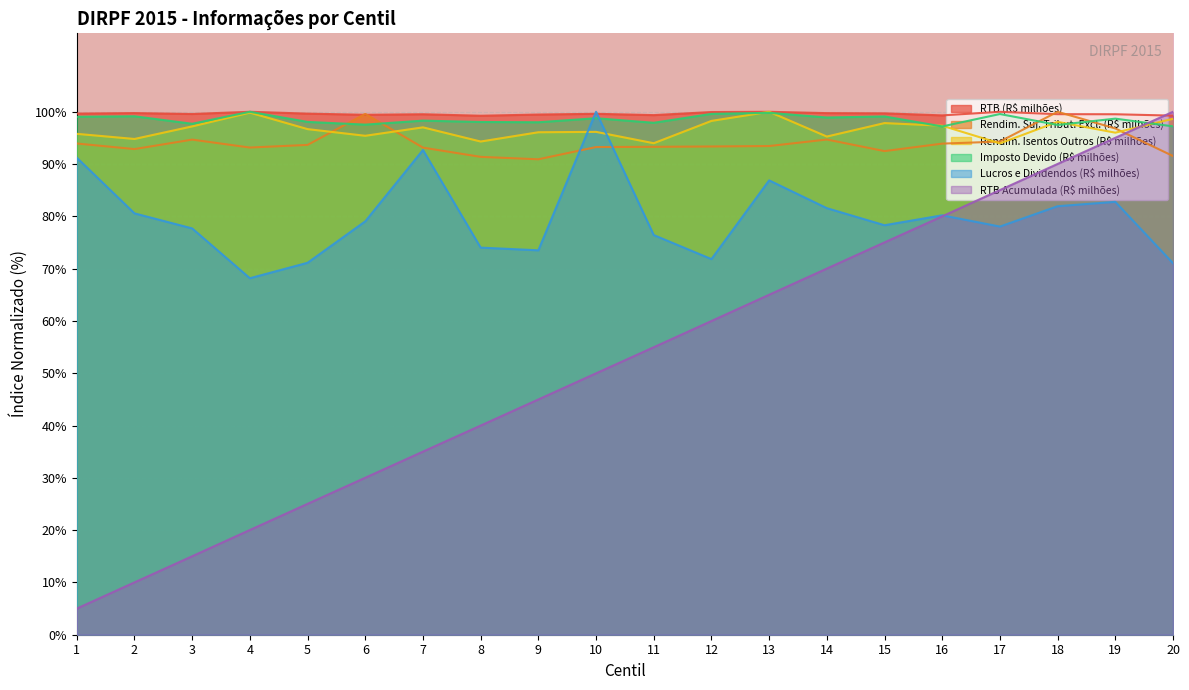

Reading right to left, transcribe all the data shown in this chart.

RTB (R$ milhões): 99.3	99.5	99.5	100.0	99.3	99.7	99.7	100.0	100.0	99.4	99.6	99.5	99.2	99.5	99.4	99.6	100.0	99.6	99.8	99.7
Rendim. Suj. Tribut. Excl. (R$ milhões): 91.5	96.8	100.0	94.3	93.9	92.5	94.7	93.4	93.4	93.3	93.3	90.9	91.4	93.1	99.6	93.7	93.2	94.7	92.9	93.9
Rendim. Isentos Outros (R$ milhões): 98.7	96.0	98.1	94.0	97.3	97.8	95.3	100.0	98.3	94.0	96.2	96.1	94.3	97.0	95.4	96.7	99.8	97.2	94.8	95.8
Imposto Devido (R$ milhões): 97.2	98.7	97.5	99.6	97.2	99.1	98.9	99.8	99.6	97.9	98.8	98.0	98.0	98.3	97.5	98.1	100.0	97.7	99.1	99.1
Lucros e Dividendos (R$ milhões): 71.0	82.8	81.9	78.0	80.2	78.3	81.6	86.9	71.8	76.4	100.0	73.5	74.0	92.7	79.1	71.1	68.2	77.7	80.6	91.2
RTB Acumulada (R$ milhões): 100.0	95.0	90.0	85.0	80.0	75.0	70.0	65.0	60.0	55.0	50.0	45.0	40.0	35.0	30.0	25.0	20.0	15.0	10.0	5.0